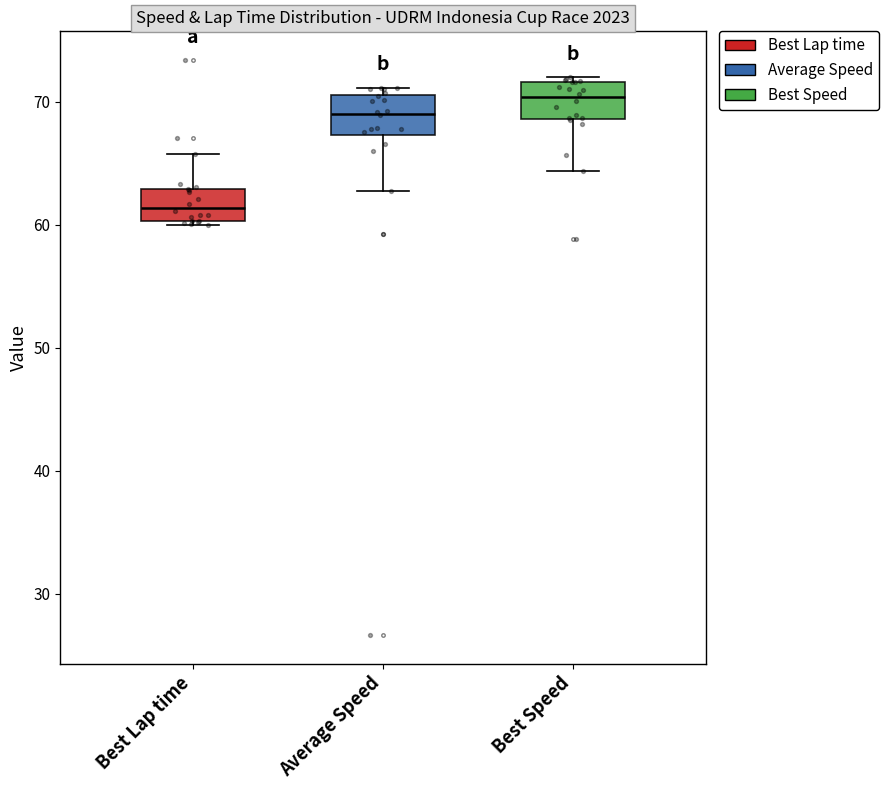

Which box's median line is the highest?

Best Speed